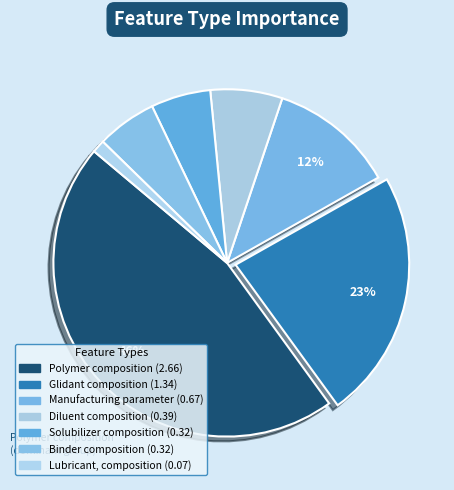

Rank the categories by value from highest to lowest.

Polymer composition, Glidant composition, Manufacturing parameter, Diluent composition, Binder composition, Solubilizer composition, Lubricant, composition